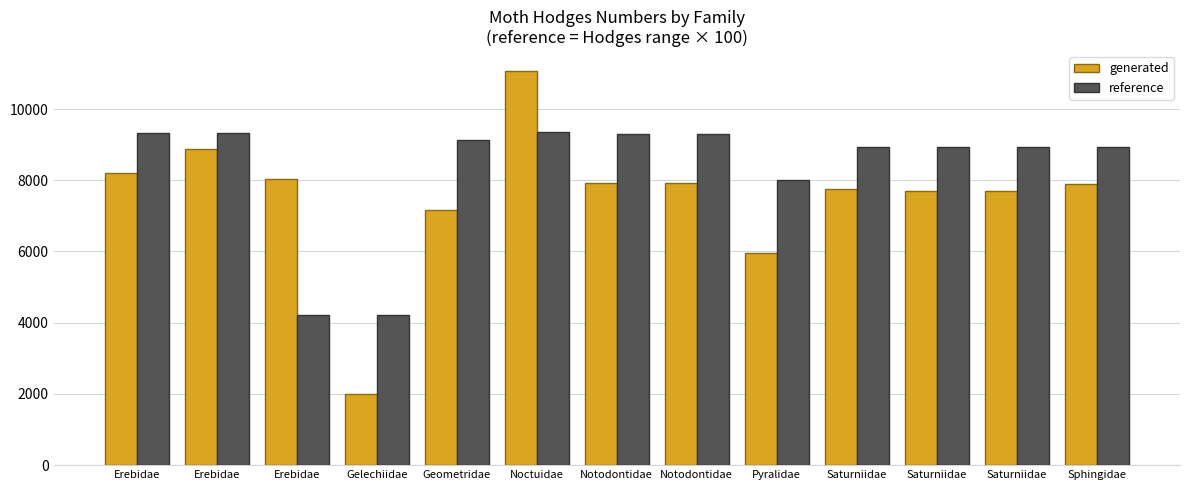

What is the value of the reference bar at the 4th from the left?

4206.0